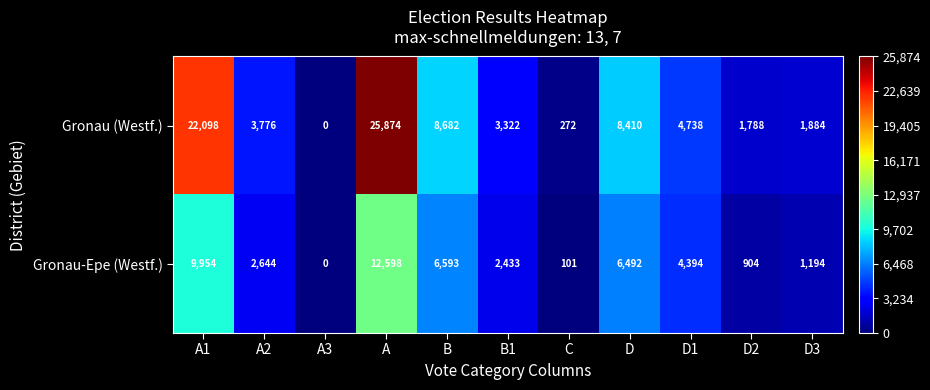

The Gronau-Epe (Westf.) series shows 3937 at A2. True or false?

False